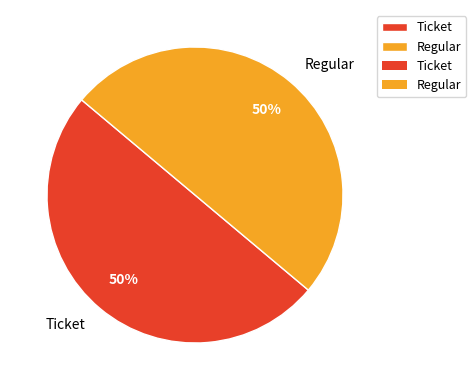

To the nearest percent, what is the difference between the largest and smallest slice percentages?

0%